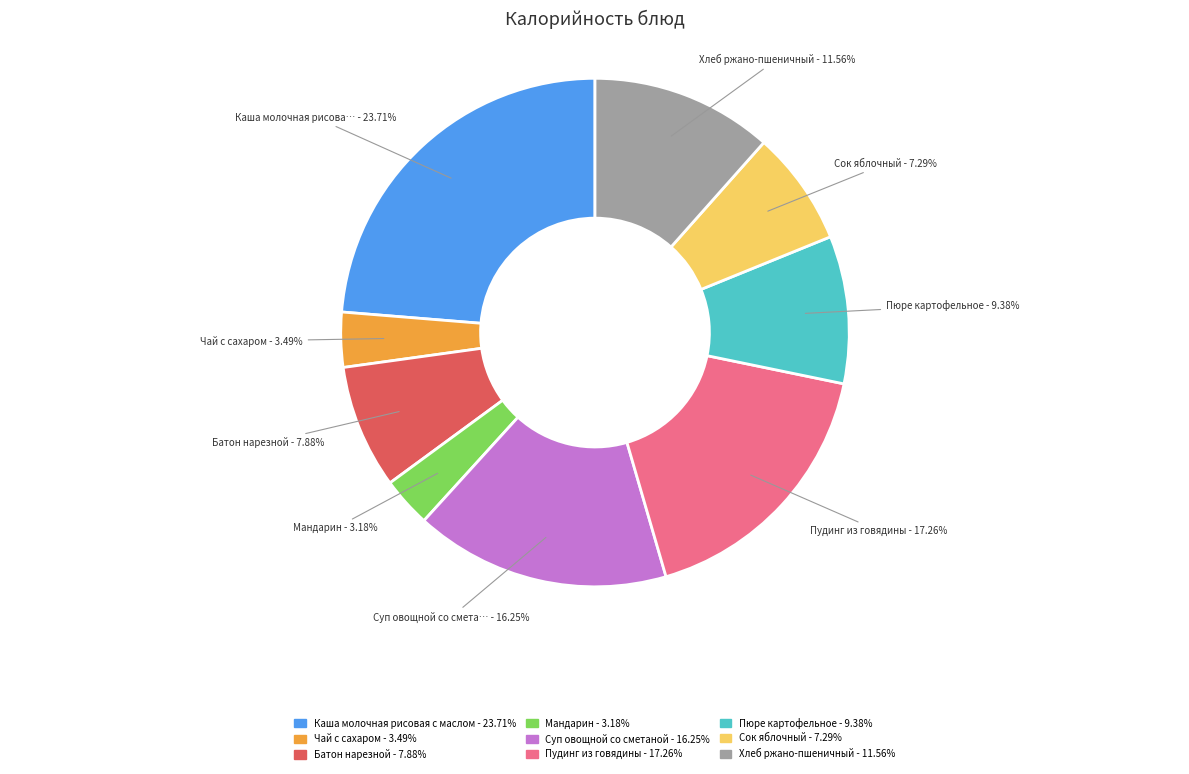

To the nearest percent, what is the average slice percentage?

11%